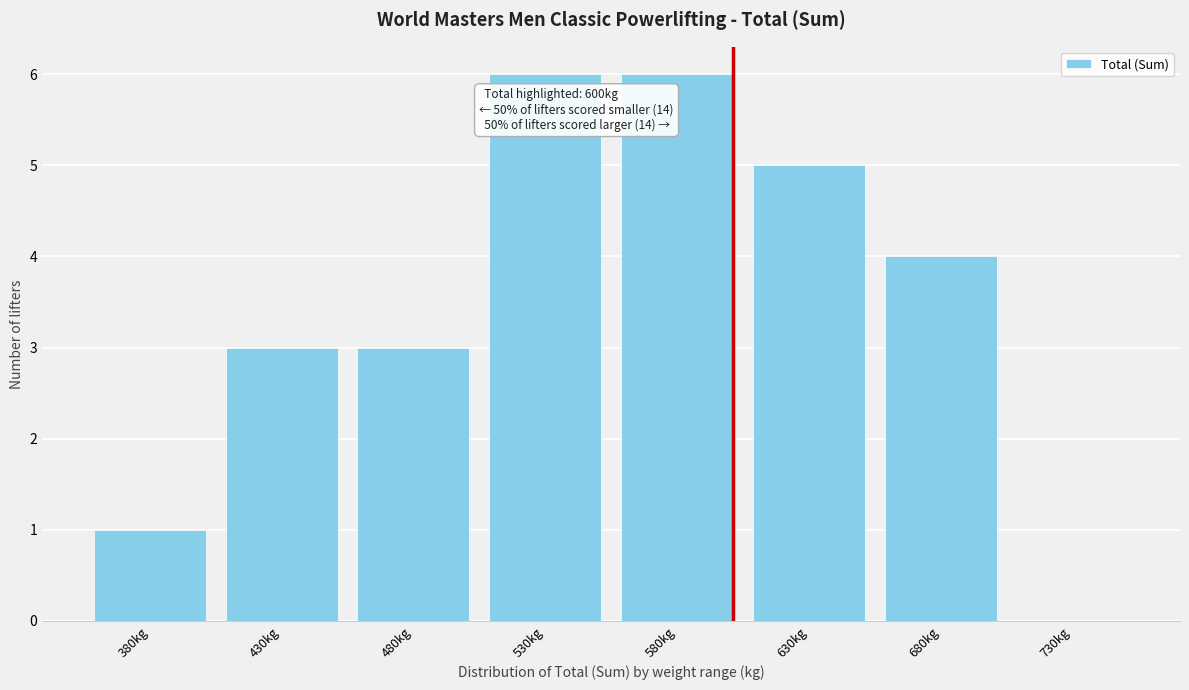

Reading left to right, what are all the values shown in this chart?

380kg=1	430kg=3	480kg=3	530kg=6	580kg=6	630kg=5	680kg=4	730kg=0